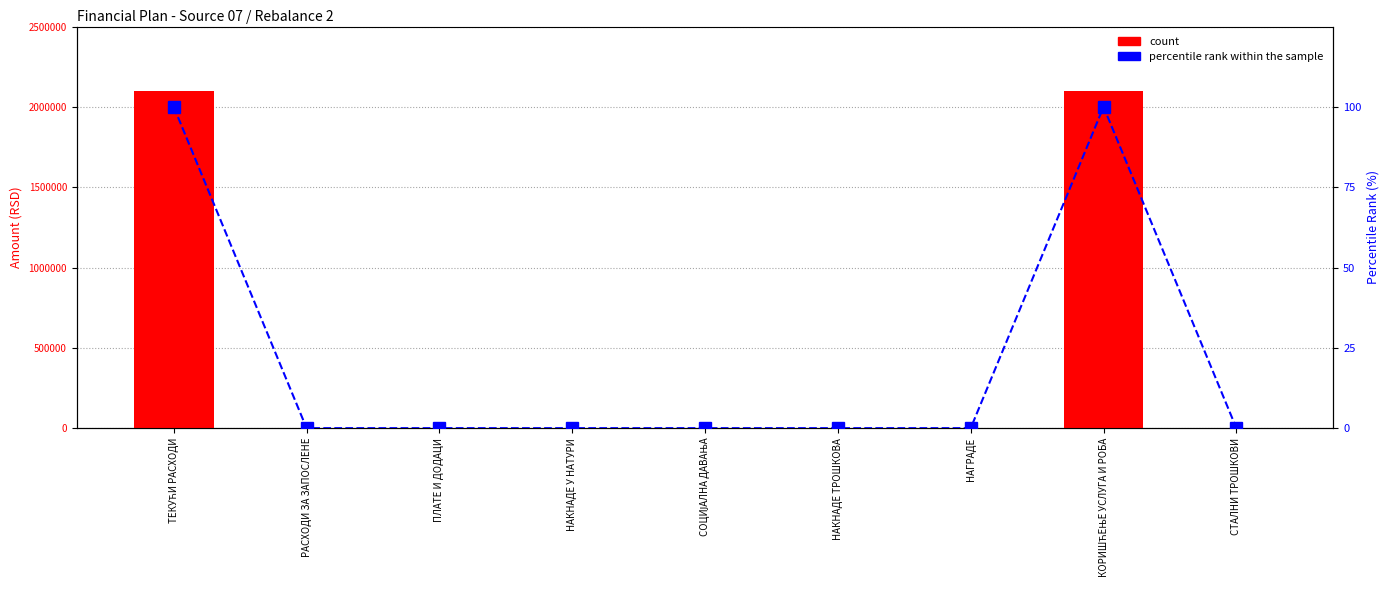

Reading left to right, list all the values displayed in this chart.

count: ТЕКУЋИ РАСХОДИ=2100000	РАСХОДИ ЗА ЗАПОСЛЕНЕ=0	ПЛАТЕ И ДОДАЦИ=0	НАКНАДЕ У НАТУРИ=0	СОЦИЈАЛНА ДАВАЊА=0	НАКНАДЕ ТРОШКОВА=0	НАГРАДЕ=0	КОРИШЋЕЊЕ УСЛУГА И РОБА=2100000	СТАЛНИ ТРОШКОВИ=0
percentile rank within the sample: ТЕКУЋИ РАСХОДИ=100	РАСХОДИ ЗА ЗАПОСЛЕНЕ=0	ПЛАТЕ И ДОДАЦИ=0	НАКНАДЕ У НАТУРИ=0	СОЦИЈАЛНА ДАВАЊА=0	НАКНАДЕ ТРОШКОВА=0	НАГРАДЕ=0	КОРИШЋЕЊЕ УСЛУГА И РОБА=100	СТАЛНИ ТРОШКОВИ=0